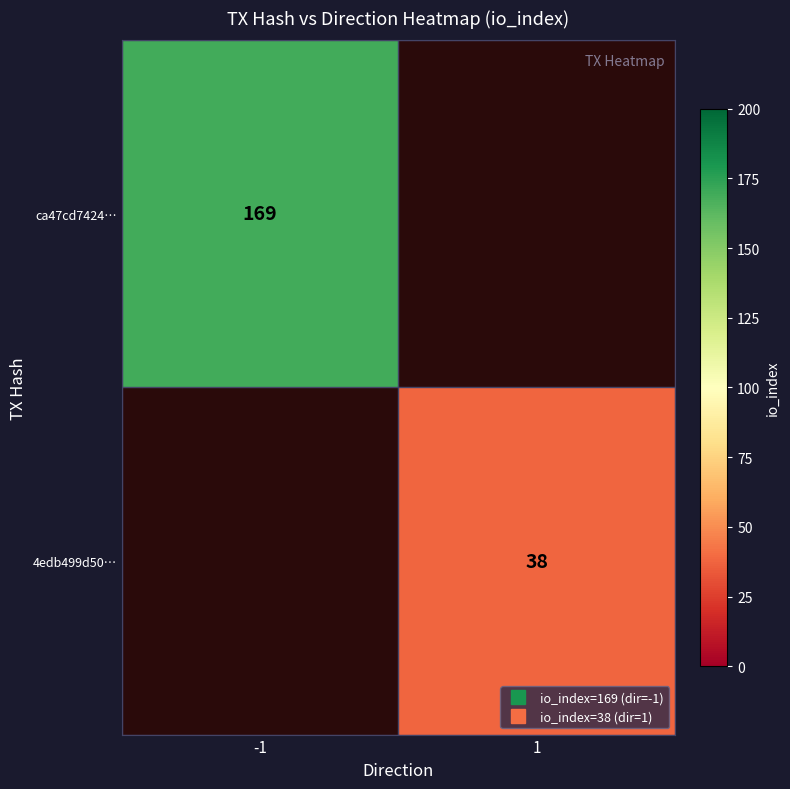

Is the value of 4edb499d50… at -1 greater than the value of ca47cd7424… at 1?

No